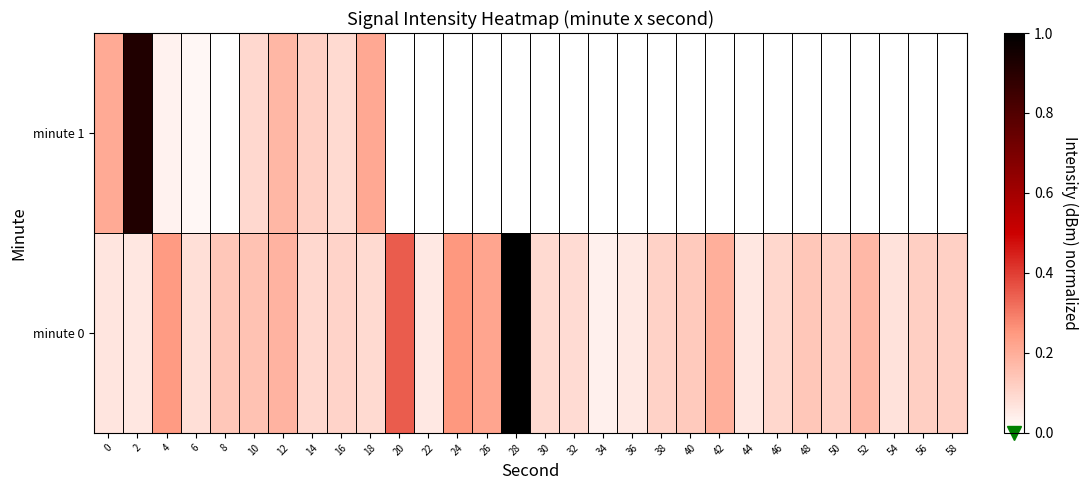

Rank the series by their maximum value, from lowest to highest.

minute 1, minute 0